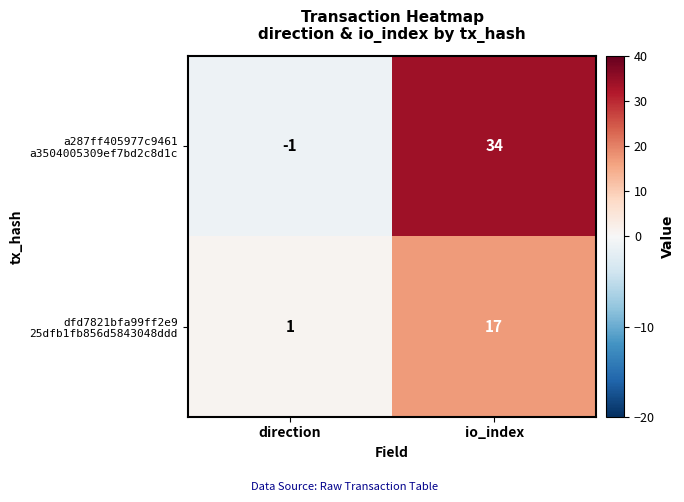

What is the difference between the highest and lowest values at io_index?

17